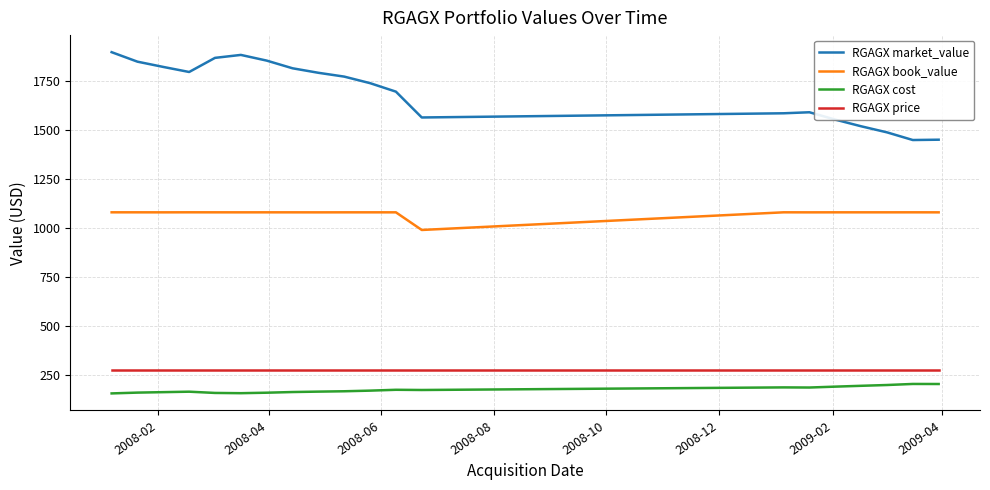

True or false: RGAGX cost and RGAGX price cross at least once.

False